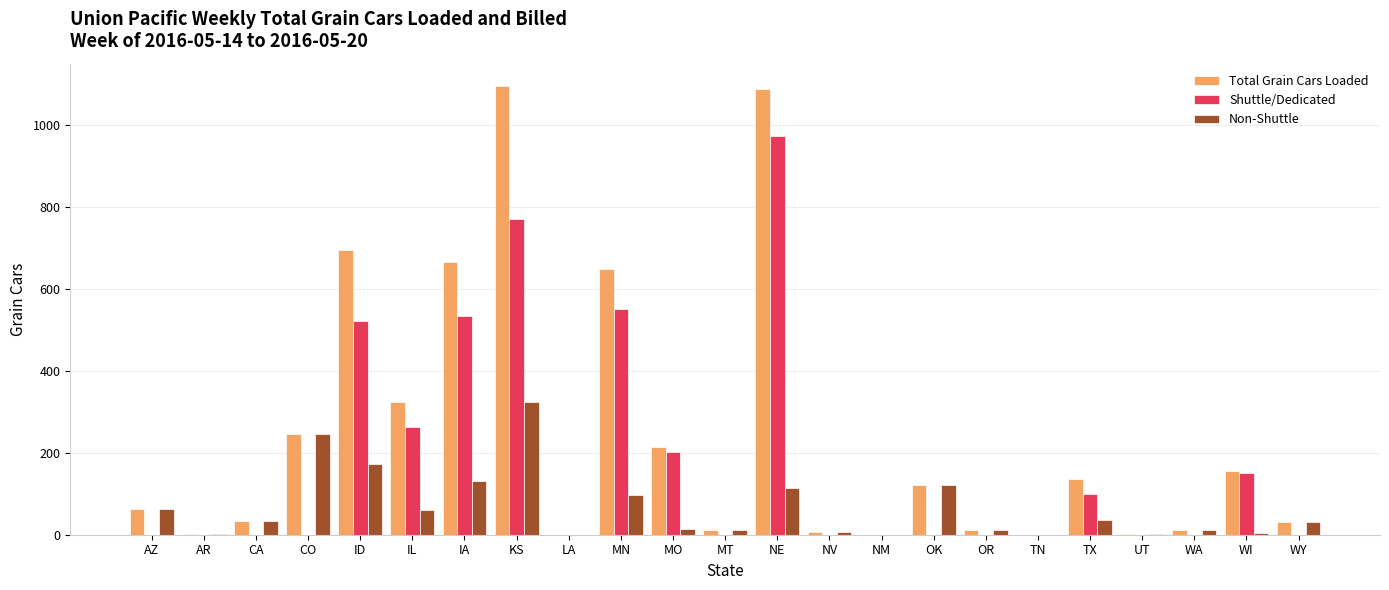

Count the number of data series in this chart.

3